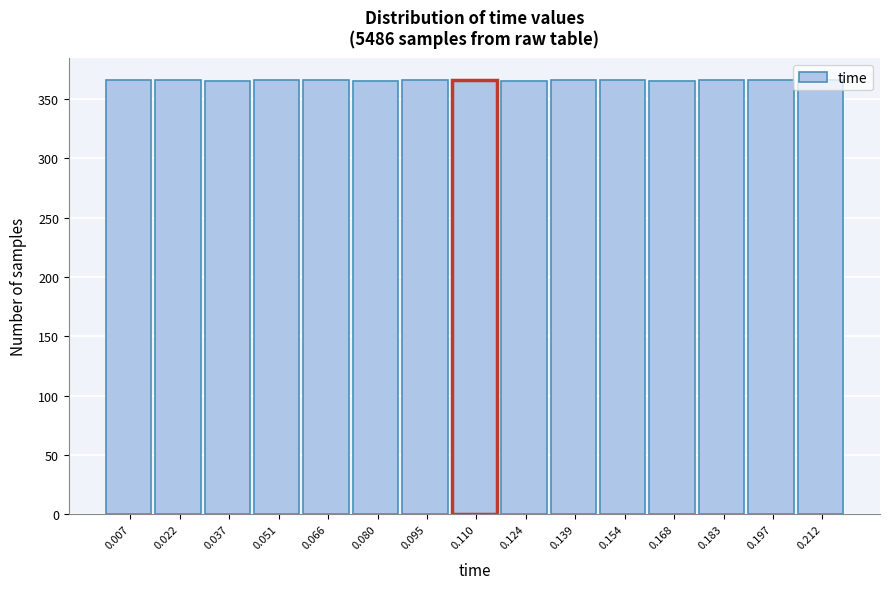

Reading left to right, list every bar in this chart as the range it spans on the x-axis followed by its height. Neither the bar edges nor the heights are printed on the chart, so give them approximately, as read against the axes.

0.000 to 0.014: 365
0.014 to 0.030: 365
0.030 to 0.044: 365
0.044 to 0.058: 365
0.058 to 0.074: 365
0.074 to 0.088: 365
0.088 to 0.102: 365
0.102 to 0.118: 365
0.118 to 0.132: 365
0.132 to 0.146: 365
0.146 to 0.160: 365
0.160 to 0.176: 365
0.176 to 0.190: 365
0.190 to 0.204: 365
0.204 to 0.220: 365